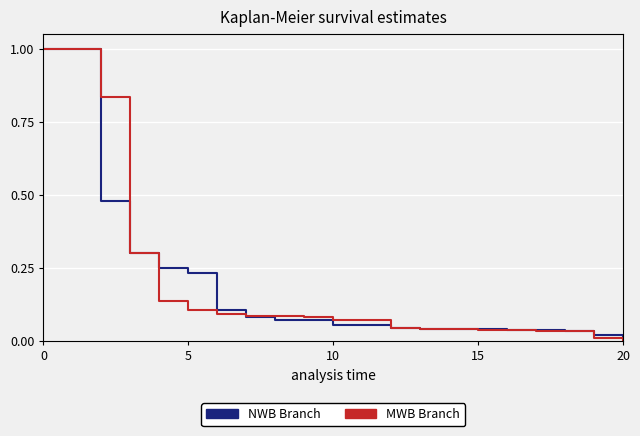

Which series has the largest range (max minus min)?

MWB Branch